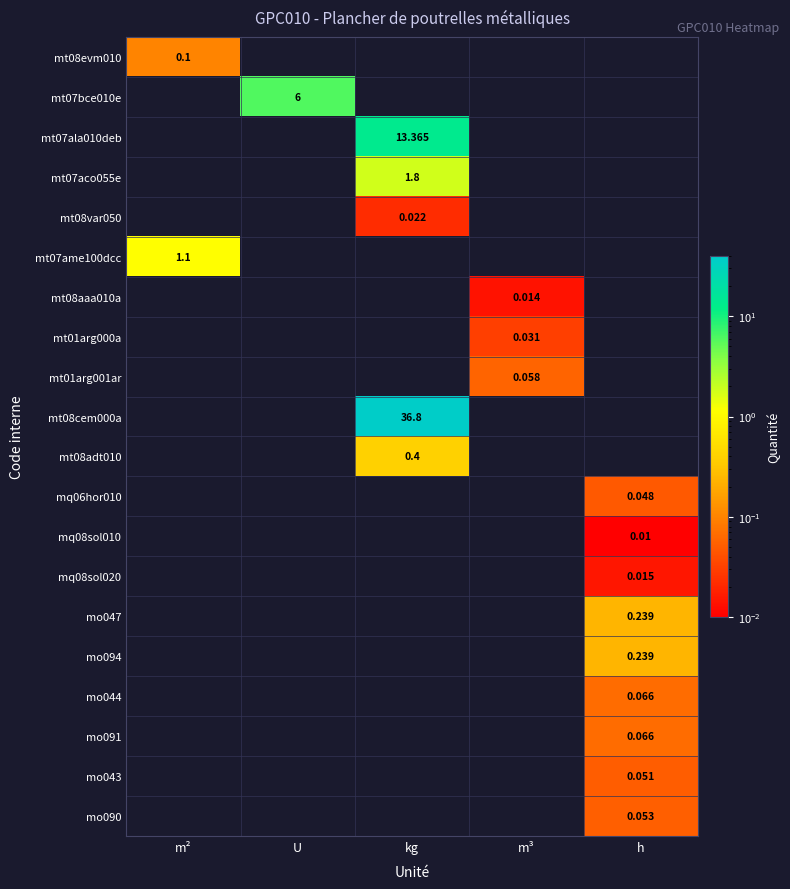

Where does the mt08cem000a series first go above 36?

kg